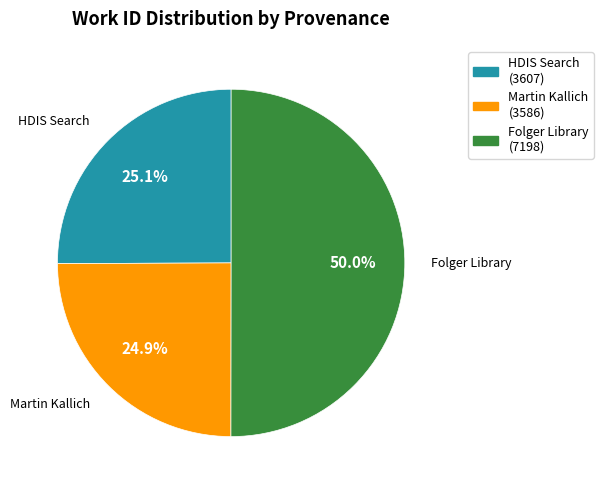

To the nearest percent, what is the average slice percentage?

33%